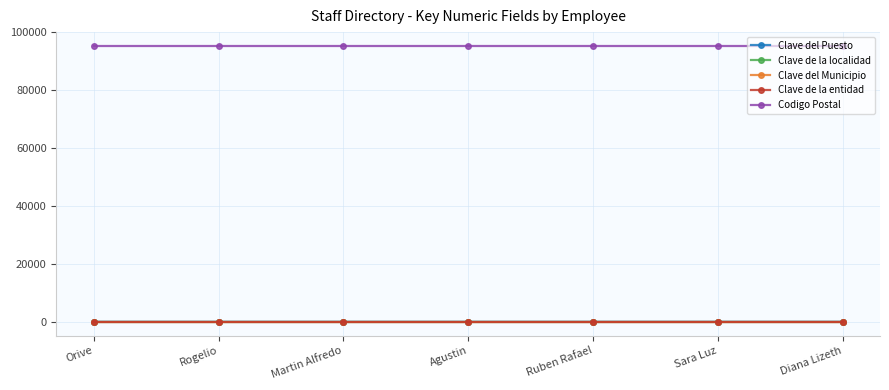

What is the smallest value displayed?

1